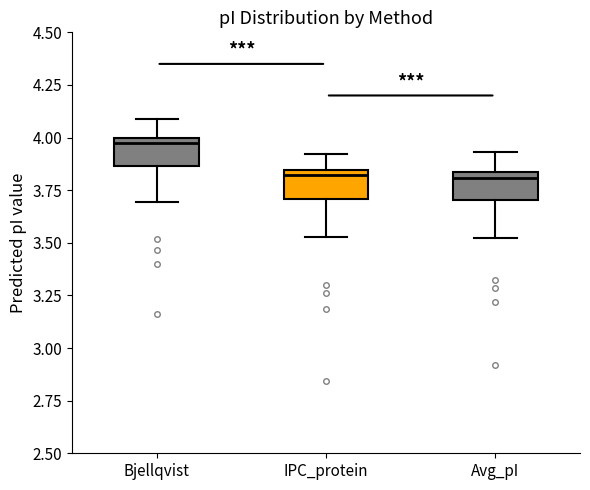

Where is the upper edge of the box for Bjellqvist on the y-axis? The values are not printed on the chart, so give them approximately, as read against the axis.

4.00